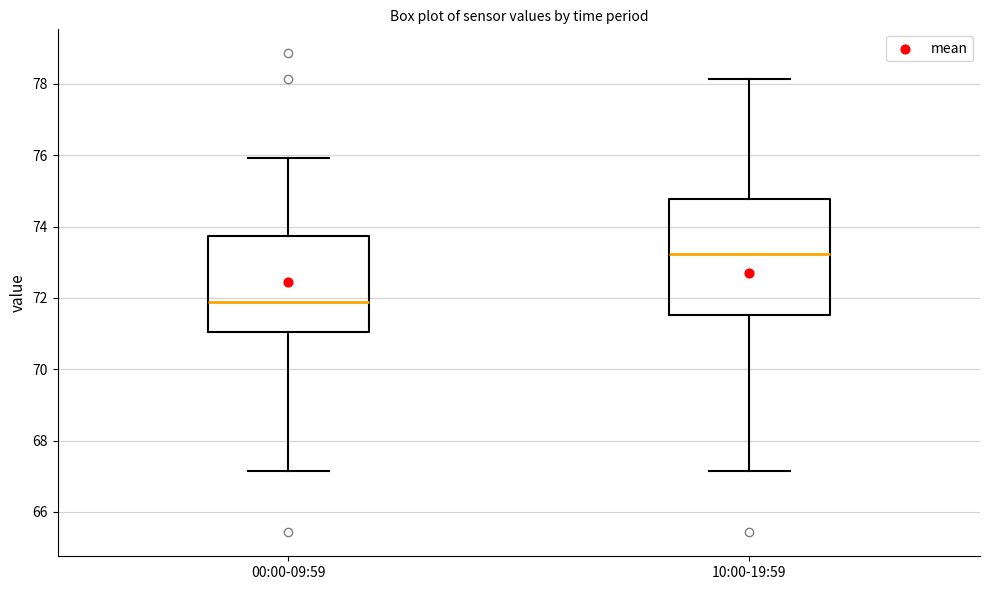

Reading left to right, transcribe this box plot: for each box, give where its median line is, the range the box spans, and where its two whiskers end, as read against the y-axis. The values are not printed on the chart, so give them approximately, as read against the axis.

00:00-09:59: median 72.0, box 71.0 to 73.8, whiskers 67.2 to 76.0
10:00-19:59: median 73.2, box 71.6 to 74.8, whiskers 67.2 to 78.2